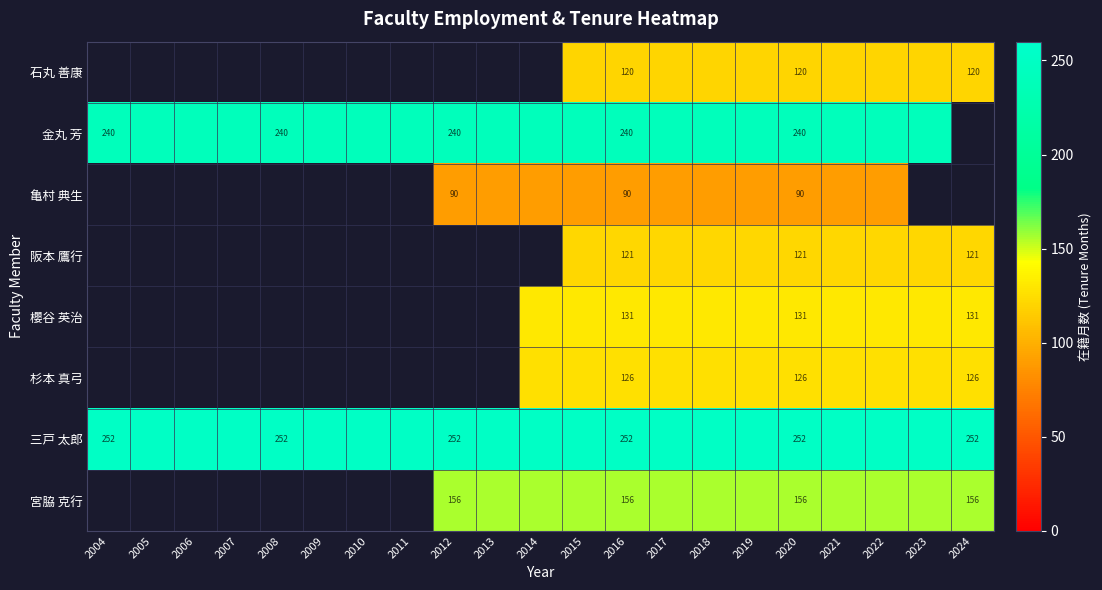

Is the value of 三戸 太郎 at 2020 greater than the value of 石丸 善康 at 2020?

Yes